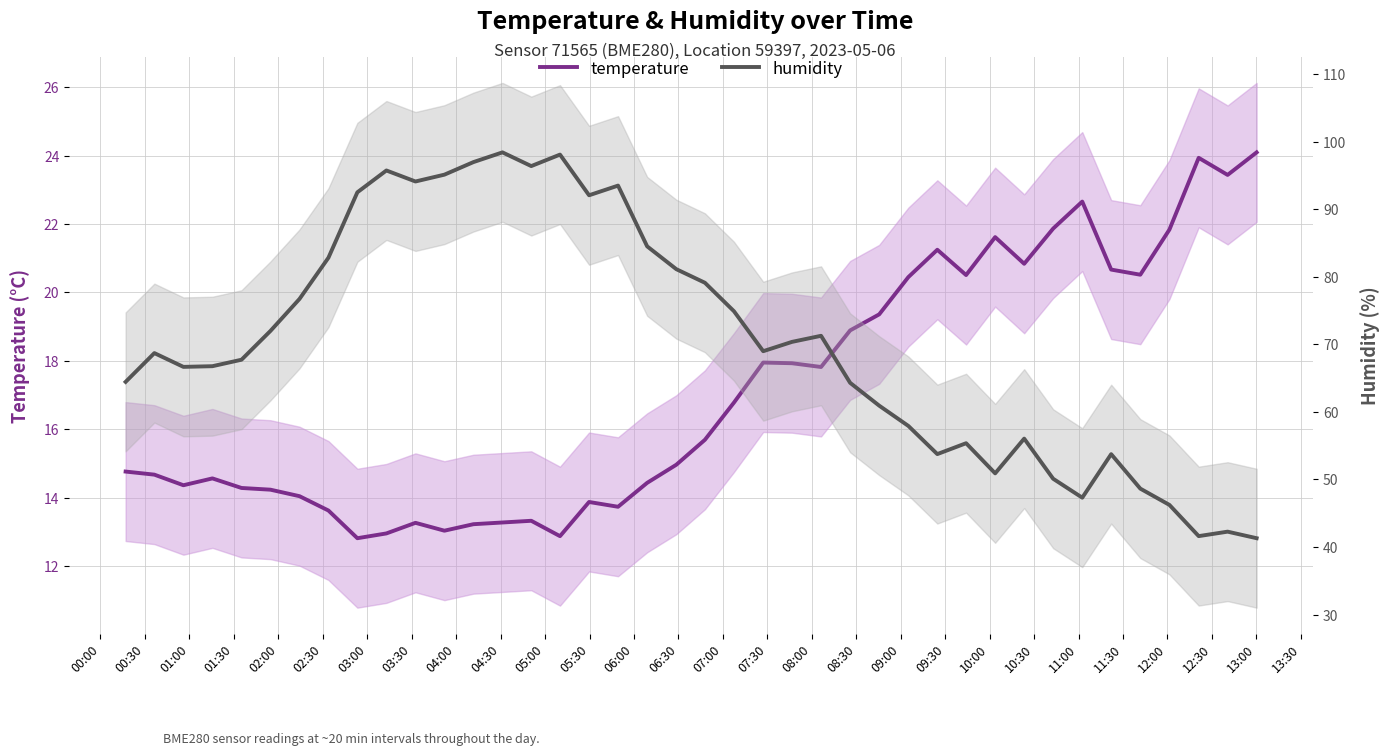

Is this an area chart (filled region under the line)?

No